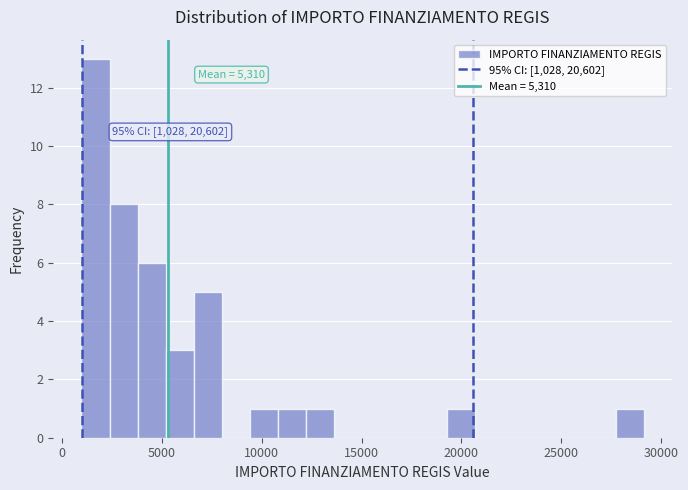

Around what value on the x-axis is the tallest bar? Give the approximate position of its centre, as read against the axis.

1500